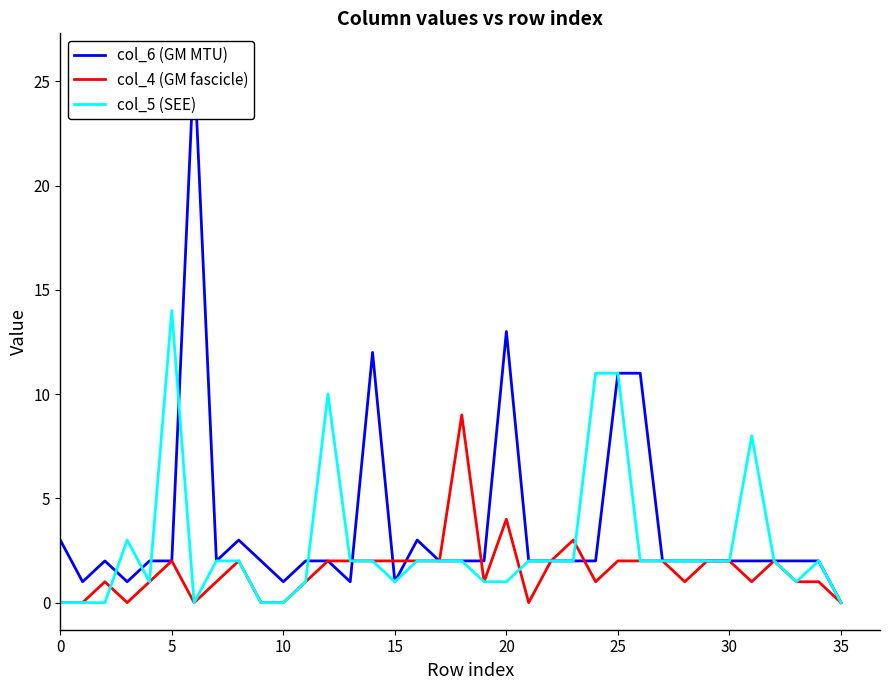

How many lines are shown in the chart?

3